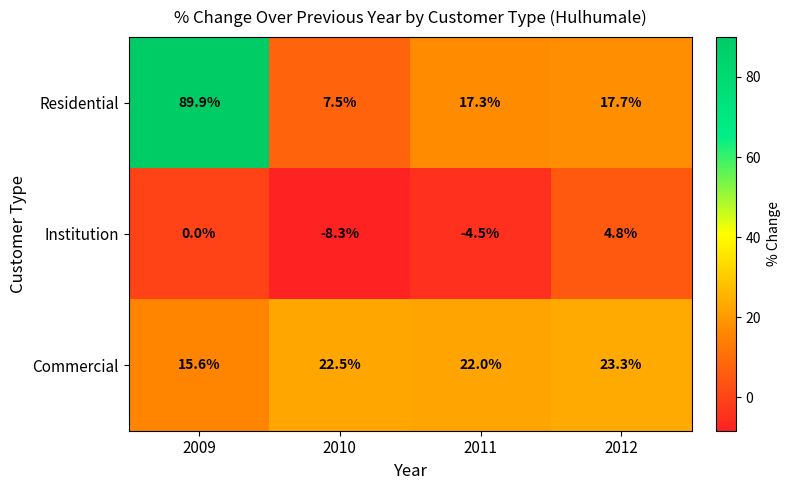

Rank the series at 2010 from lowest to highest value.

Institution, Residential, Commercial